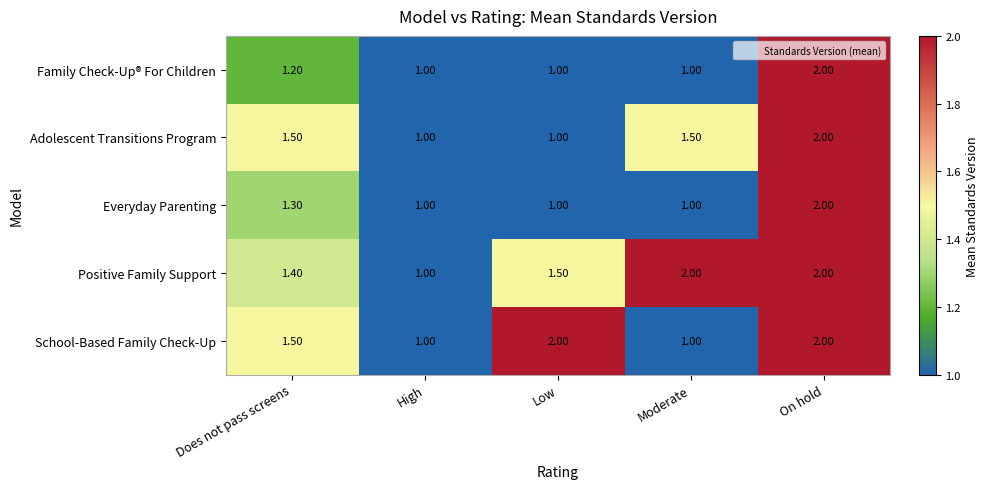

Which series changed the most between Low and Moderate?

School-Based Family Check-Up